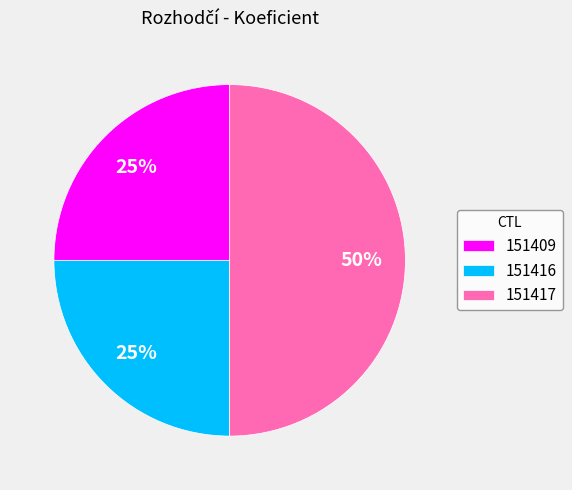

What is the largest slice in the pie chart?

151417